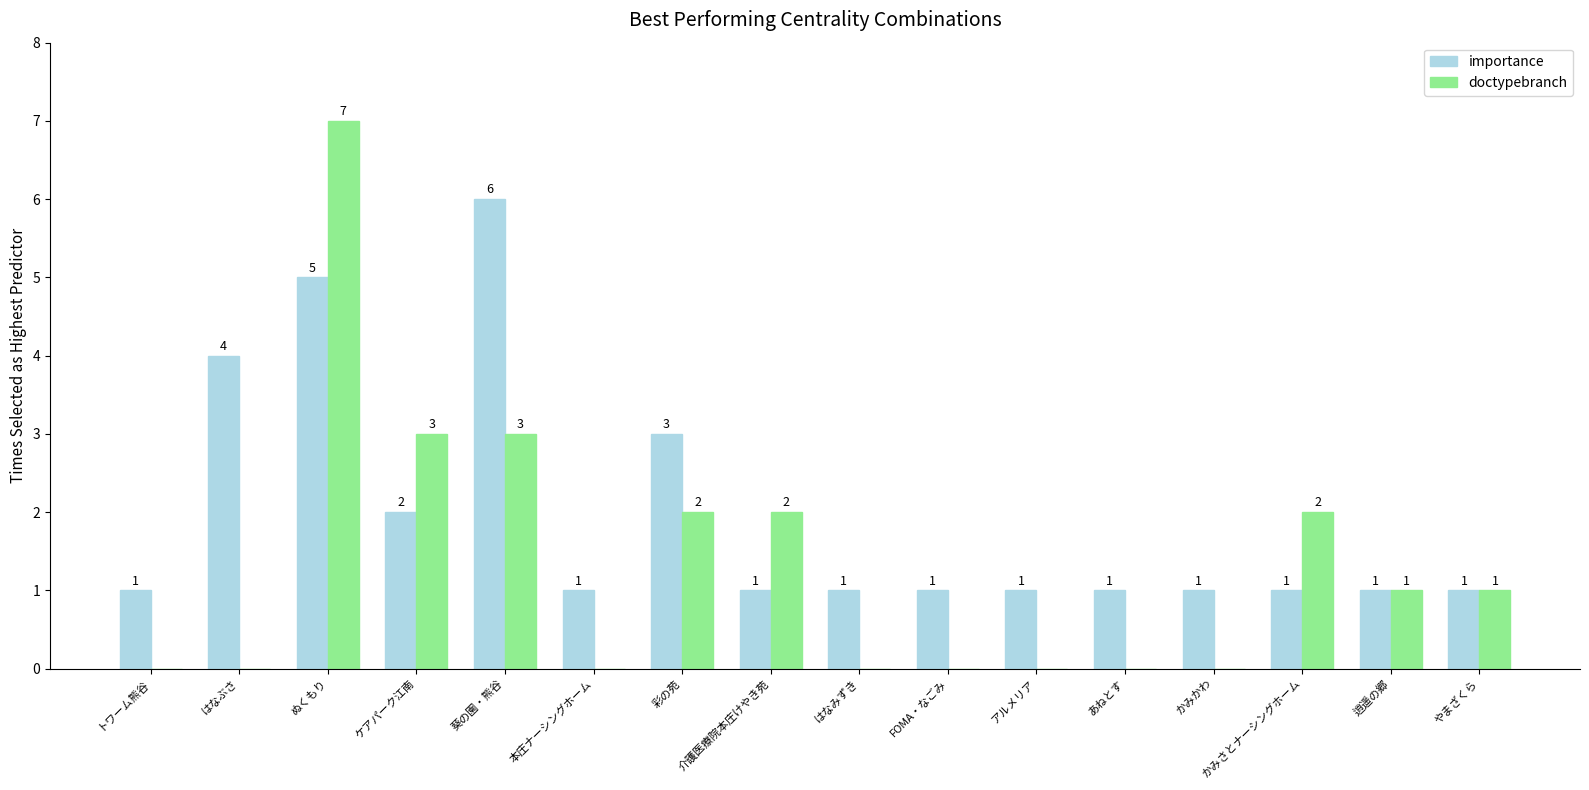

Between トワーム熊谷 and 逍遥の郷, which series saw the biggest shift?

doctypebranch